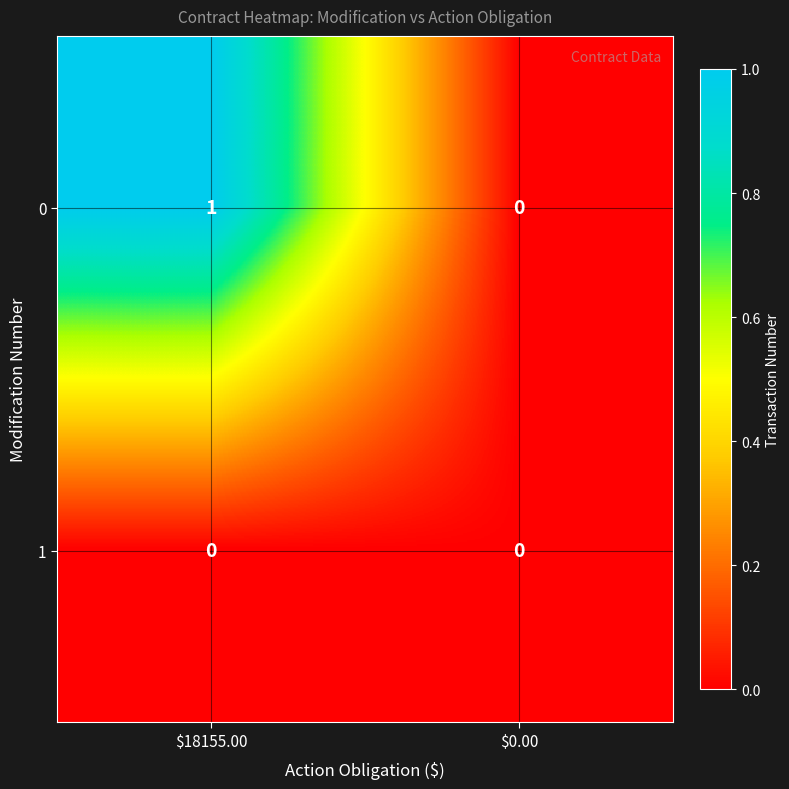

At which label does 0 reach its peak?

$18155.00